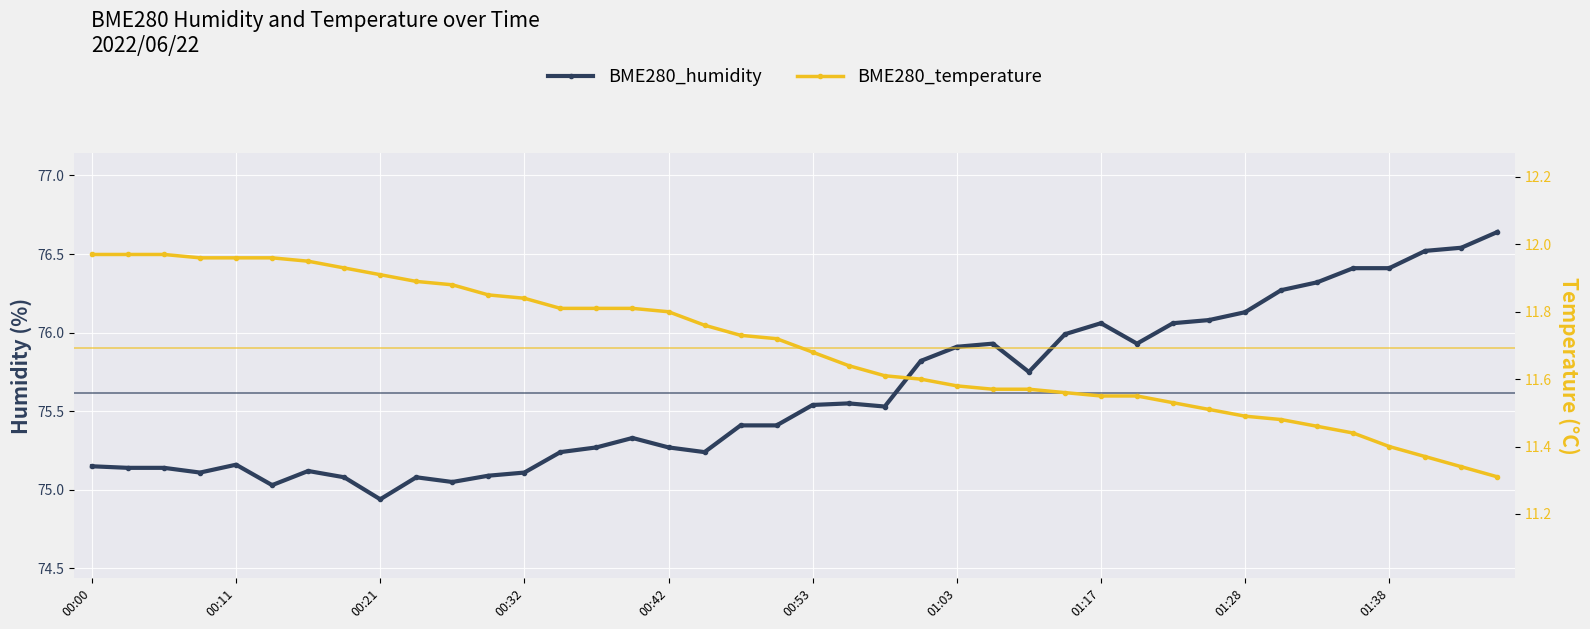

What are all the series names shown in the legend?

BME280_humidity, BME280_temperature